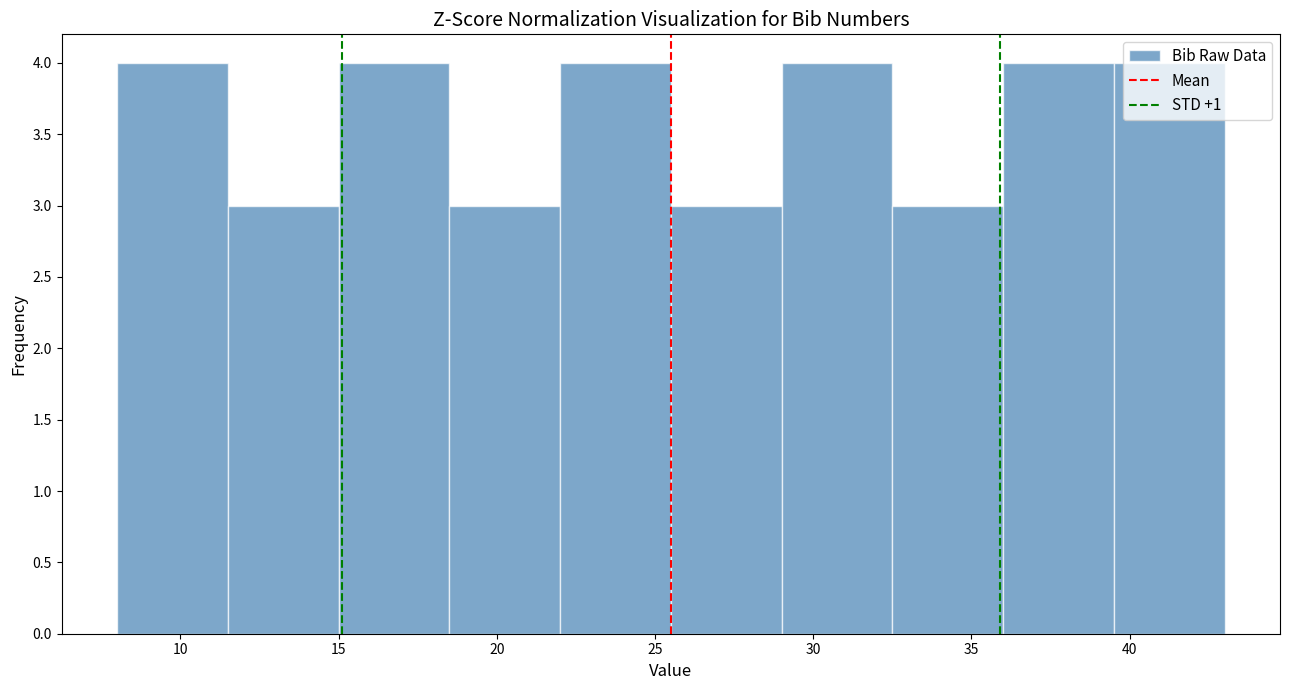

Reading left to right, list every bar in this chart as the range it spans on the x-axis followed by its height. The values are not printed on the chart, so give them approximately, as read against the axis.

8.0 to 11.5: 4
11.5 to 15.0: 3
15.0 to 18.5: 4
18.5 to 22.0: 3
22.0 to 25.5: 4
25.5 to 29.0: 3
29.0 to 32.5: 4
32.5 to 36.0: 3
36.0 to 39.5: 4
39.5 to 43.0: 4